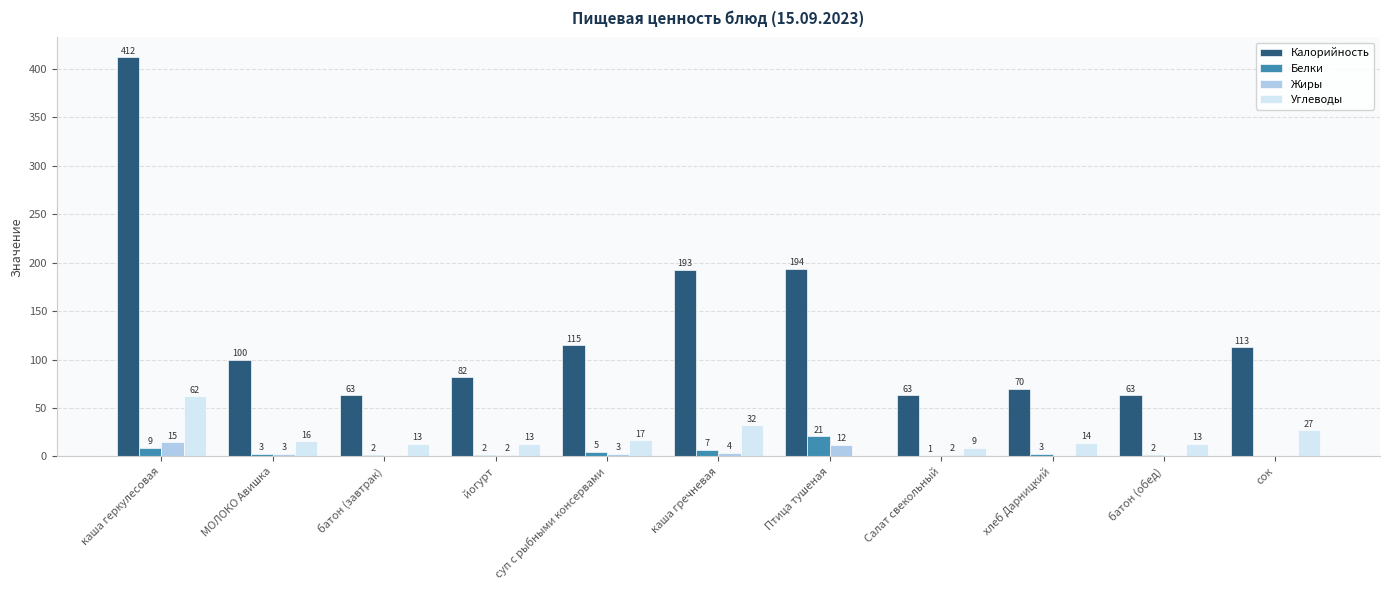

Are the bars horizontal?

No